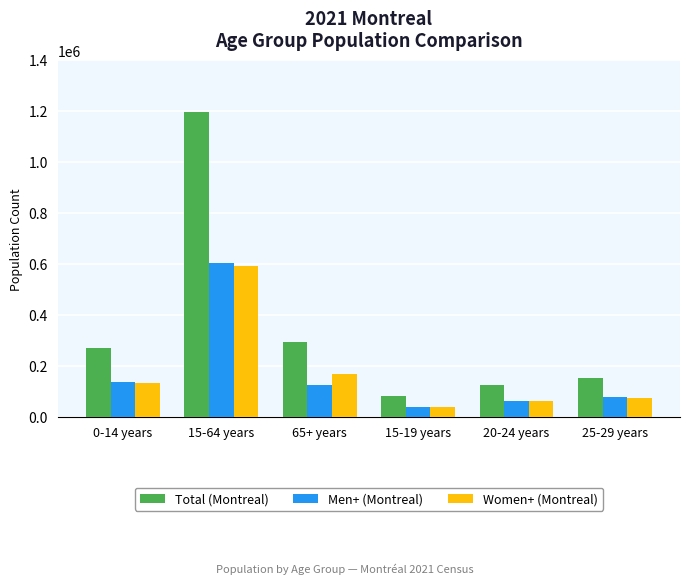

At which category is the sum across all series the highest?

15-64 years